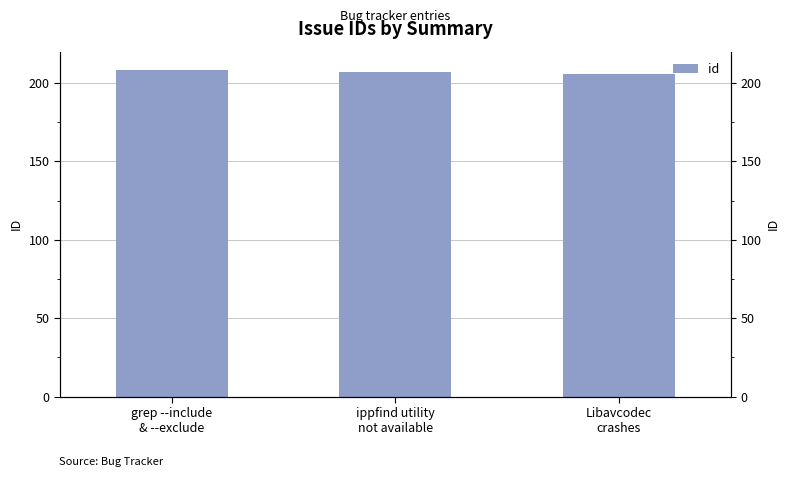

What is the label of the 2nd bar from the left?

ippfind utility
not available